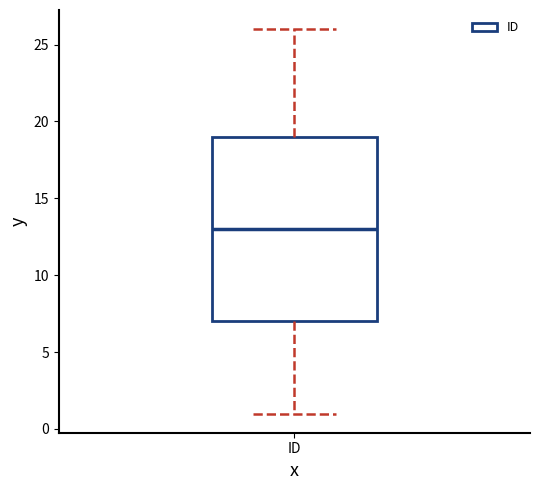

Transcribe this box plot: give where the median line is, the range the box spans, and where the two whiskers end, as read against the y-axis. The values are not printed on the chart, so give them approximately, as read against the axis.

median 13, box 7 to 19, whiskers 1 to 26